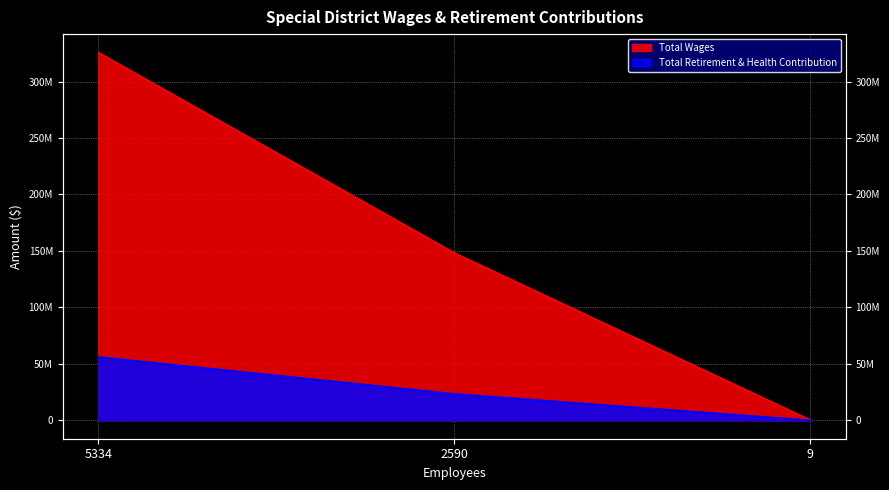

Is it true that Total Wages equals 148281964 at 2590?

True